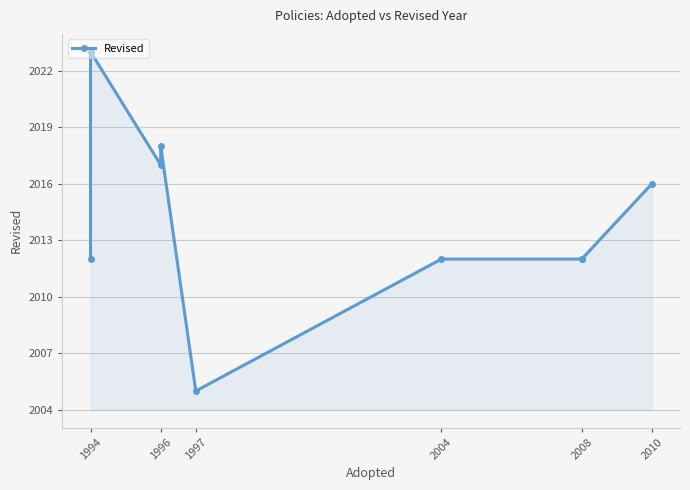

Is it true that the value at 2008 is 2012?

True